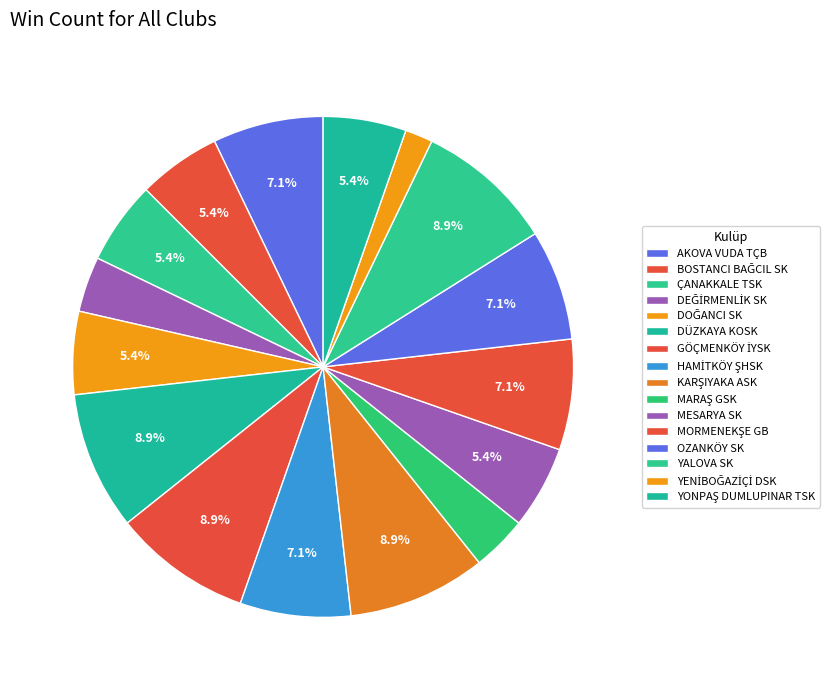

Which category has the smallest portion of the pie?

YENİBOĞAZİÇİ DSK